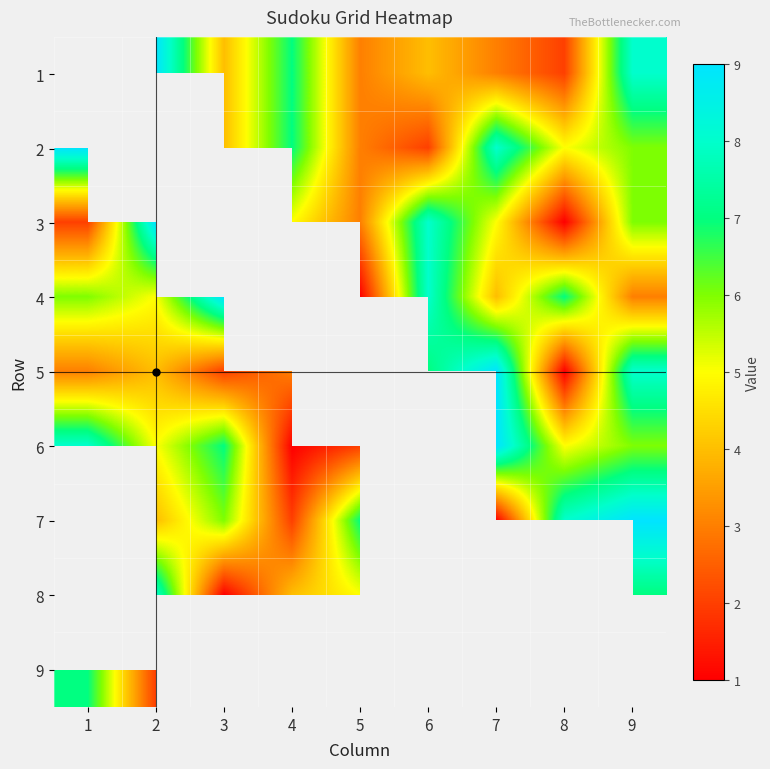

What is the spread (max minus min) of values at 6?

7.0